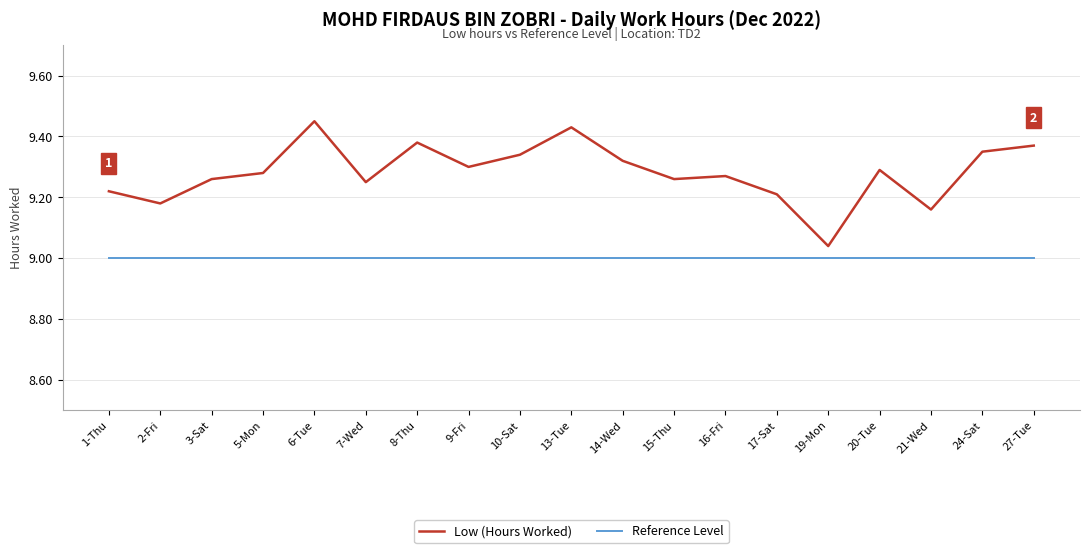

Is it true that Reference Level equals 14.3 at 15-Thu?

False